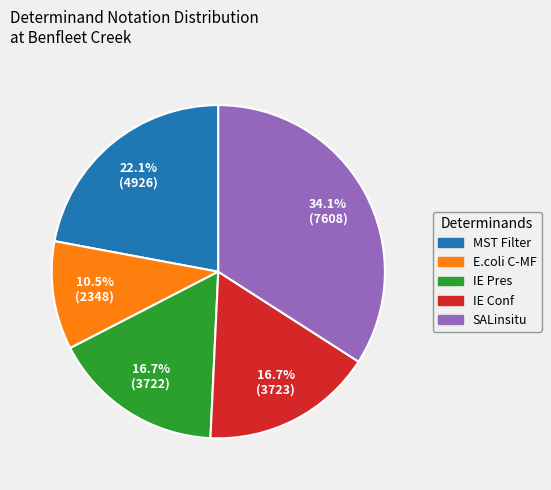

Count the number of slices in the pie.

5